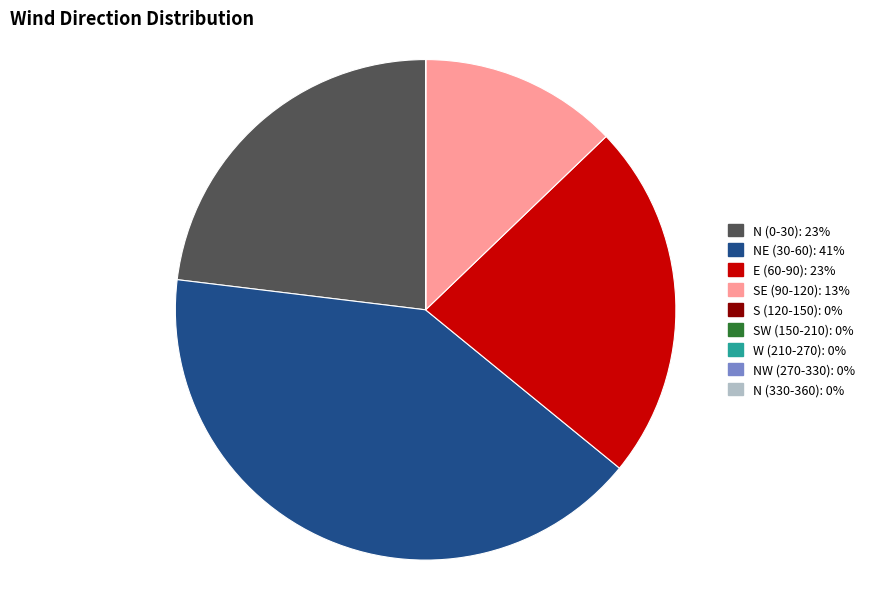

Does any single category account for the majority?

No